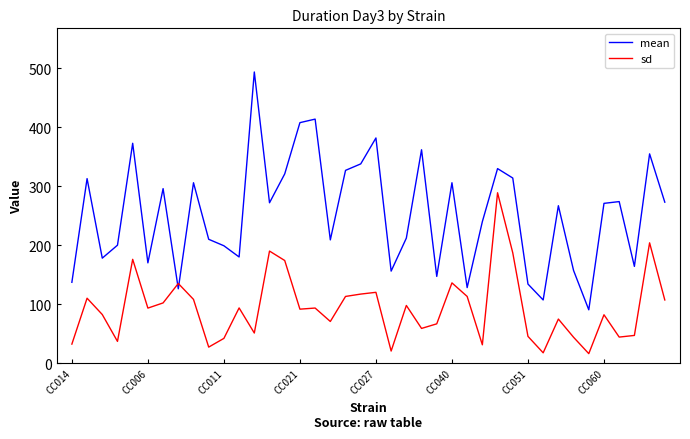

Which series has the largest total across all categories?

mean